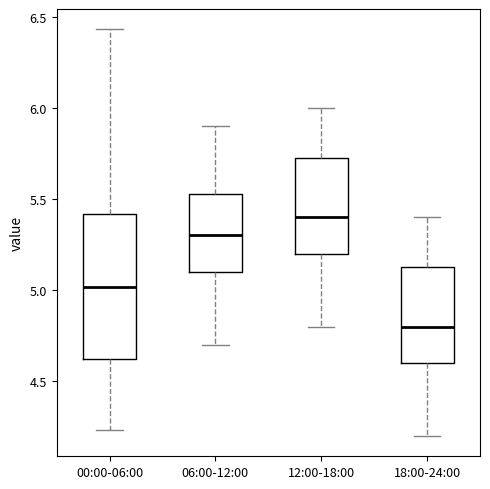

Where is the upper edge of the box for 18:00-24:00 on the y-axis? The values are not printed on the chart, so give them approximately, as read against the axis.

5.15